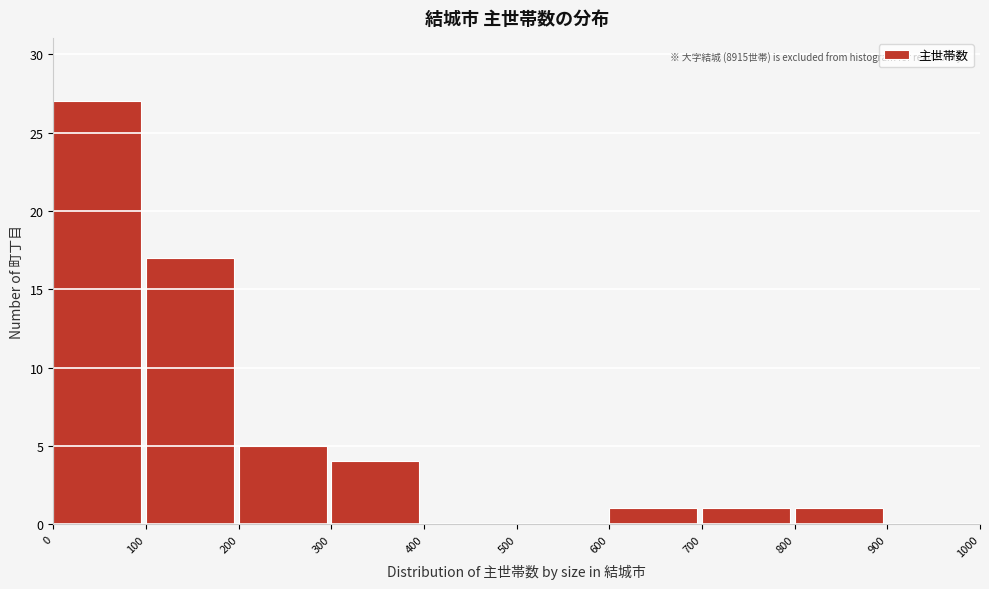

Over which range of the x-axis is the bar tallest?

0 to 100